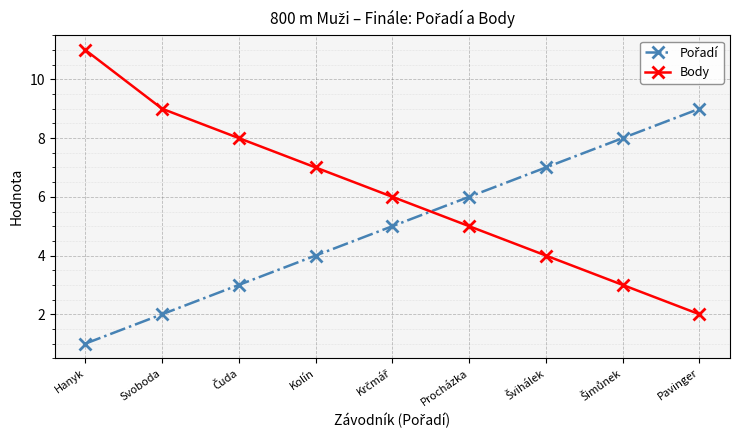

Which series has the largest range (max minus min)?

Body